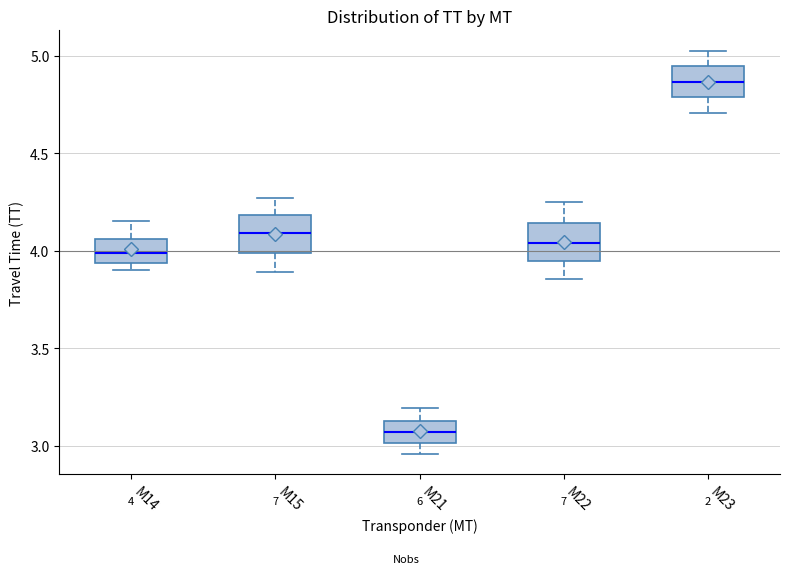

Which box's median line is the highest?

M23